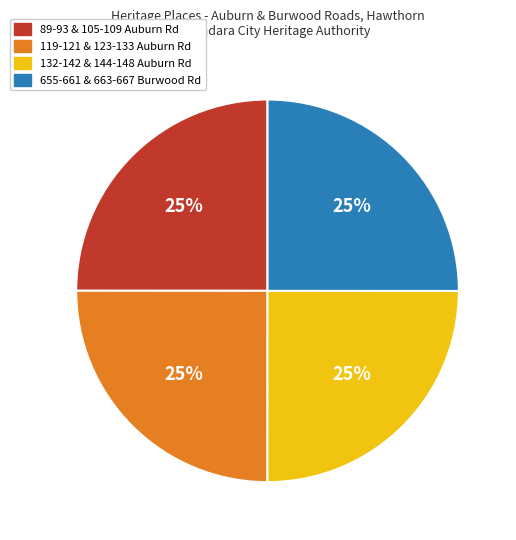

The 119-121 & 123-133 Auburn Rd slice represents 37% of the pie. True or false?

False